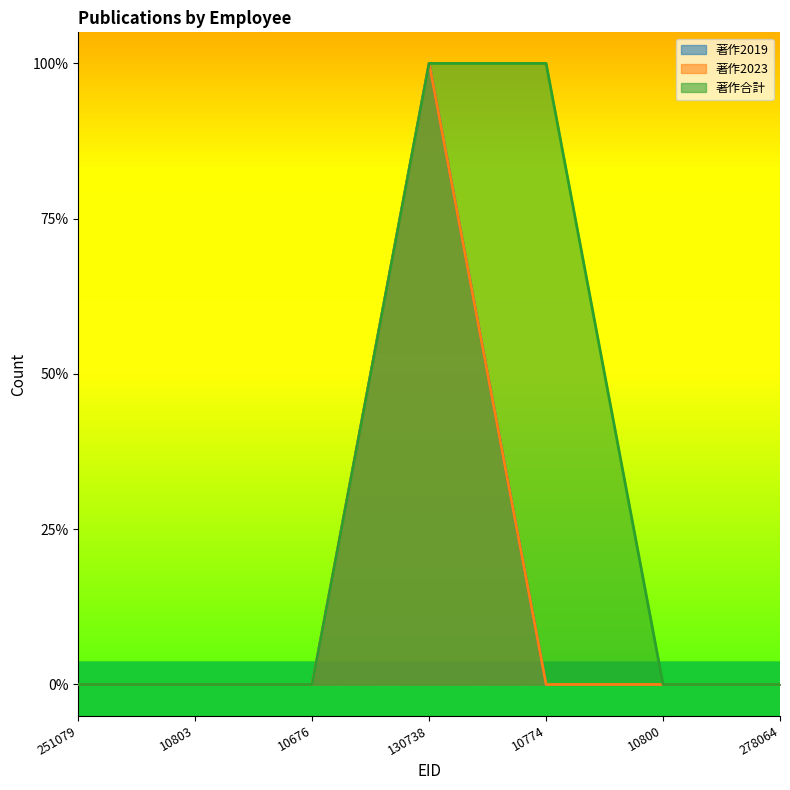

What are all the series names shown in the legend?

著作2019, 著作2023, 著作合計